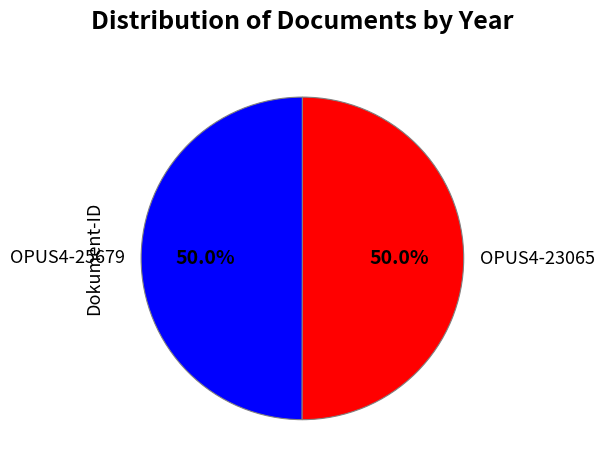

Approximately how many times larger is the value at OPUS4-25679 compared to OPUS4-23065?

1.0